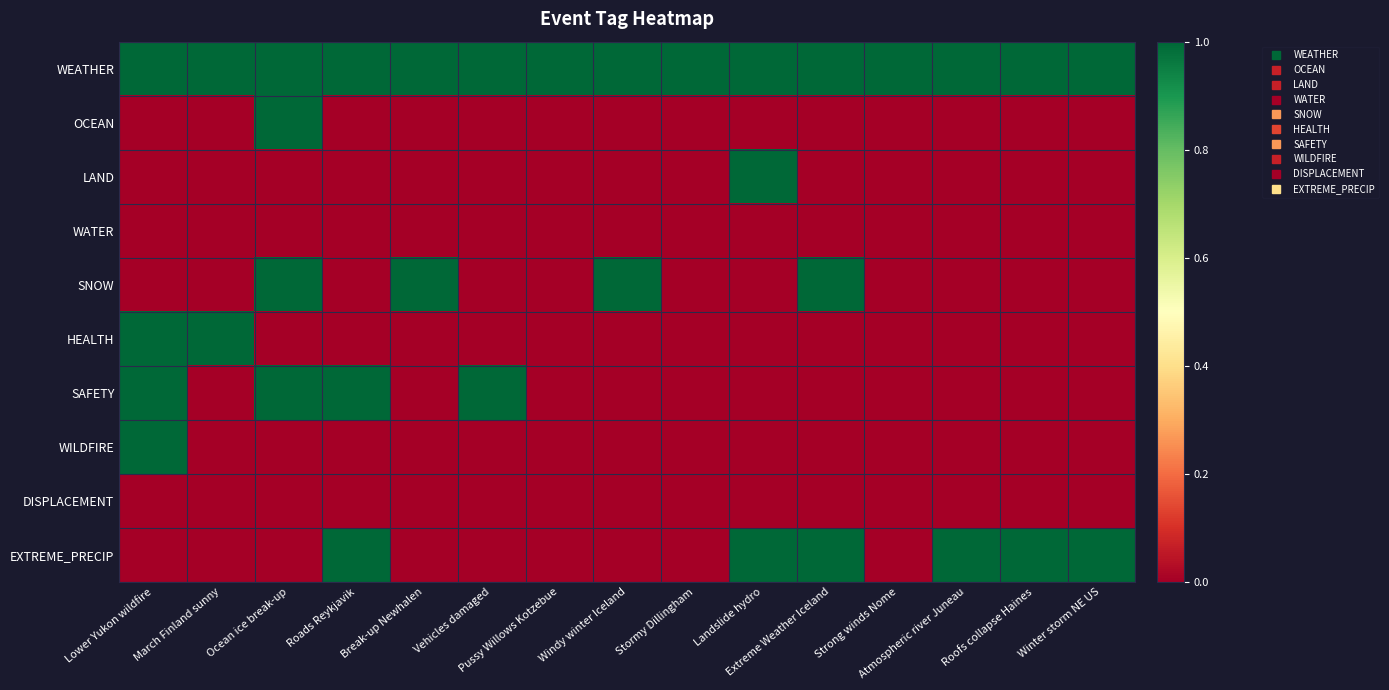

Which series changed the most between Ocean ice break-up and Vehicles damaged?

OCEAN